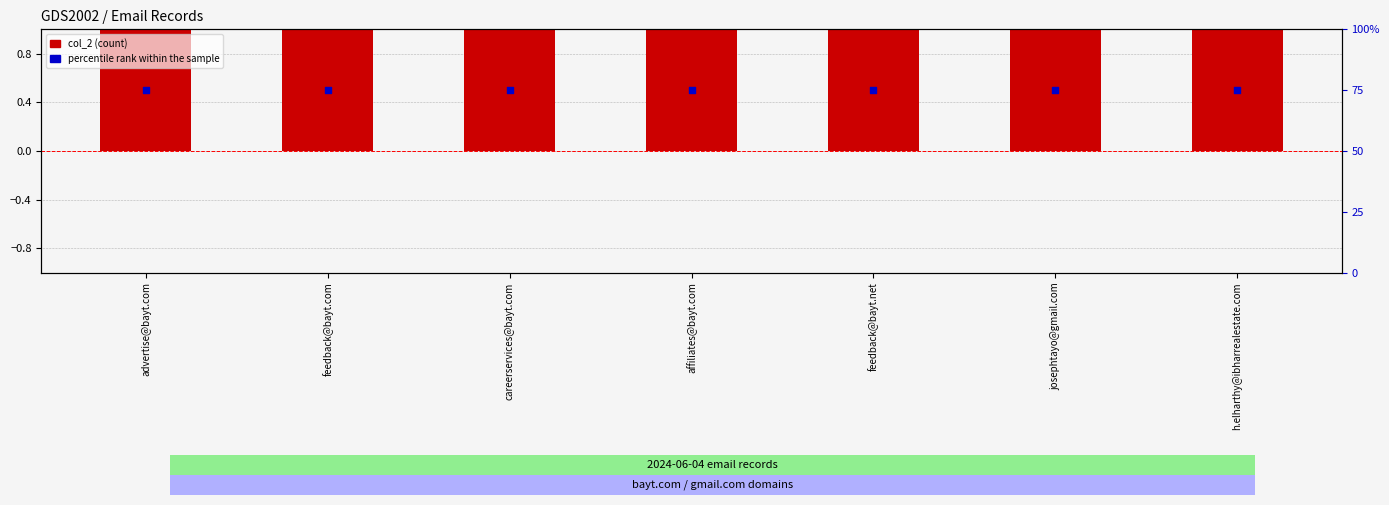

Which series has the widest spread of Y values?

col_2